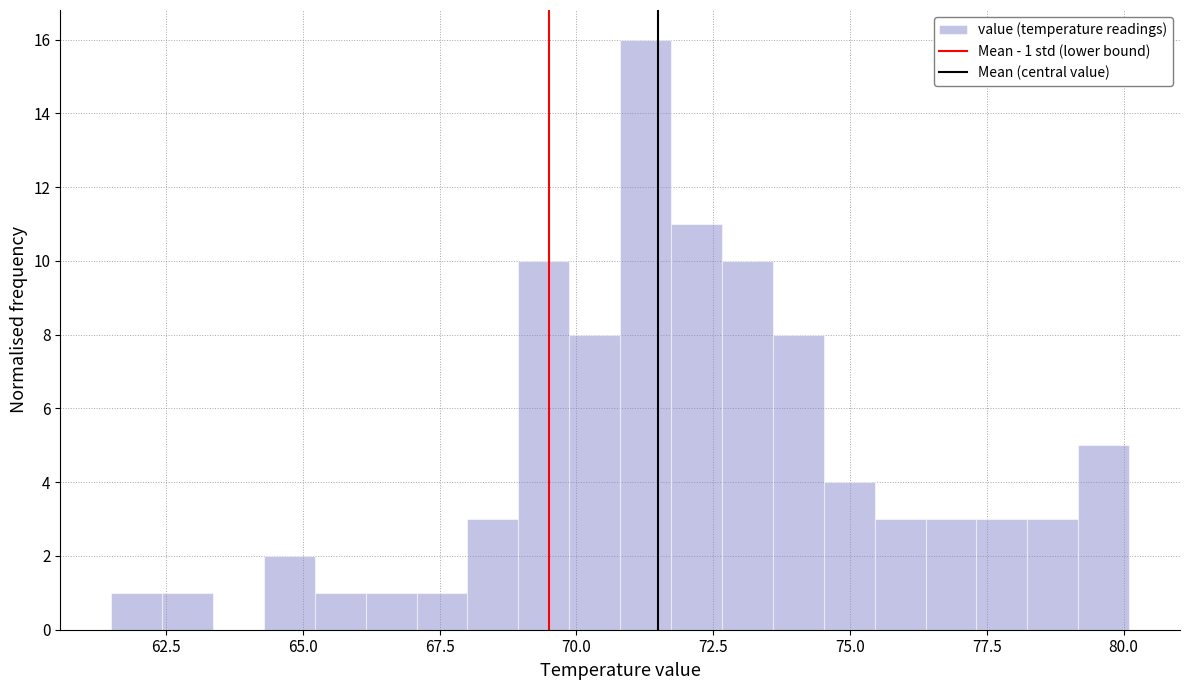

Around what value on the x-axis is the tallest bar? Give the approximate position of its centre, as read against the axis.

71.5